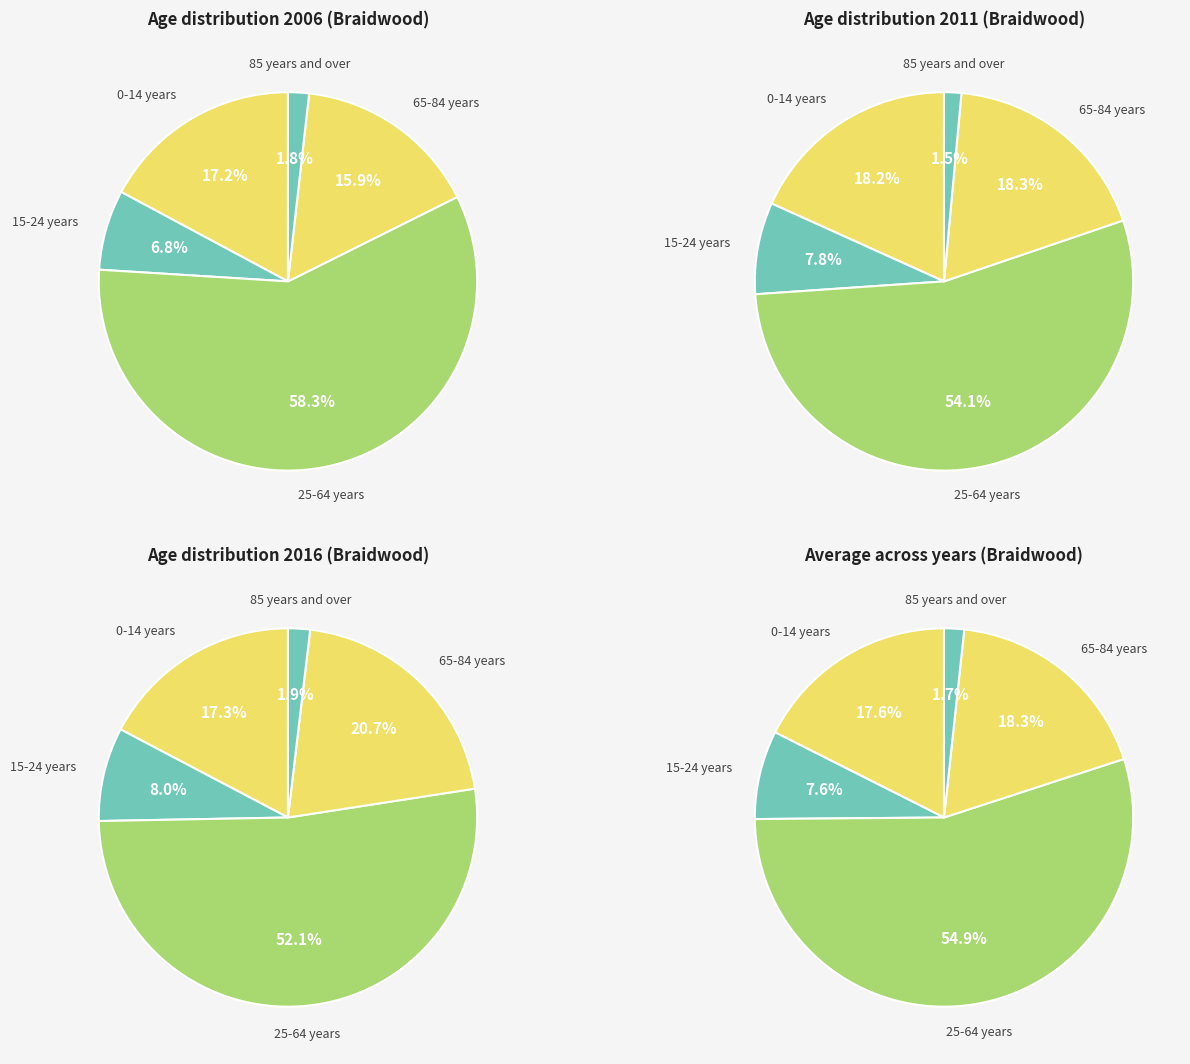

What is the spread (max minus min) of values at 85 years and over?

0.4